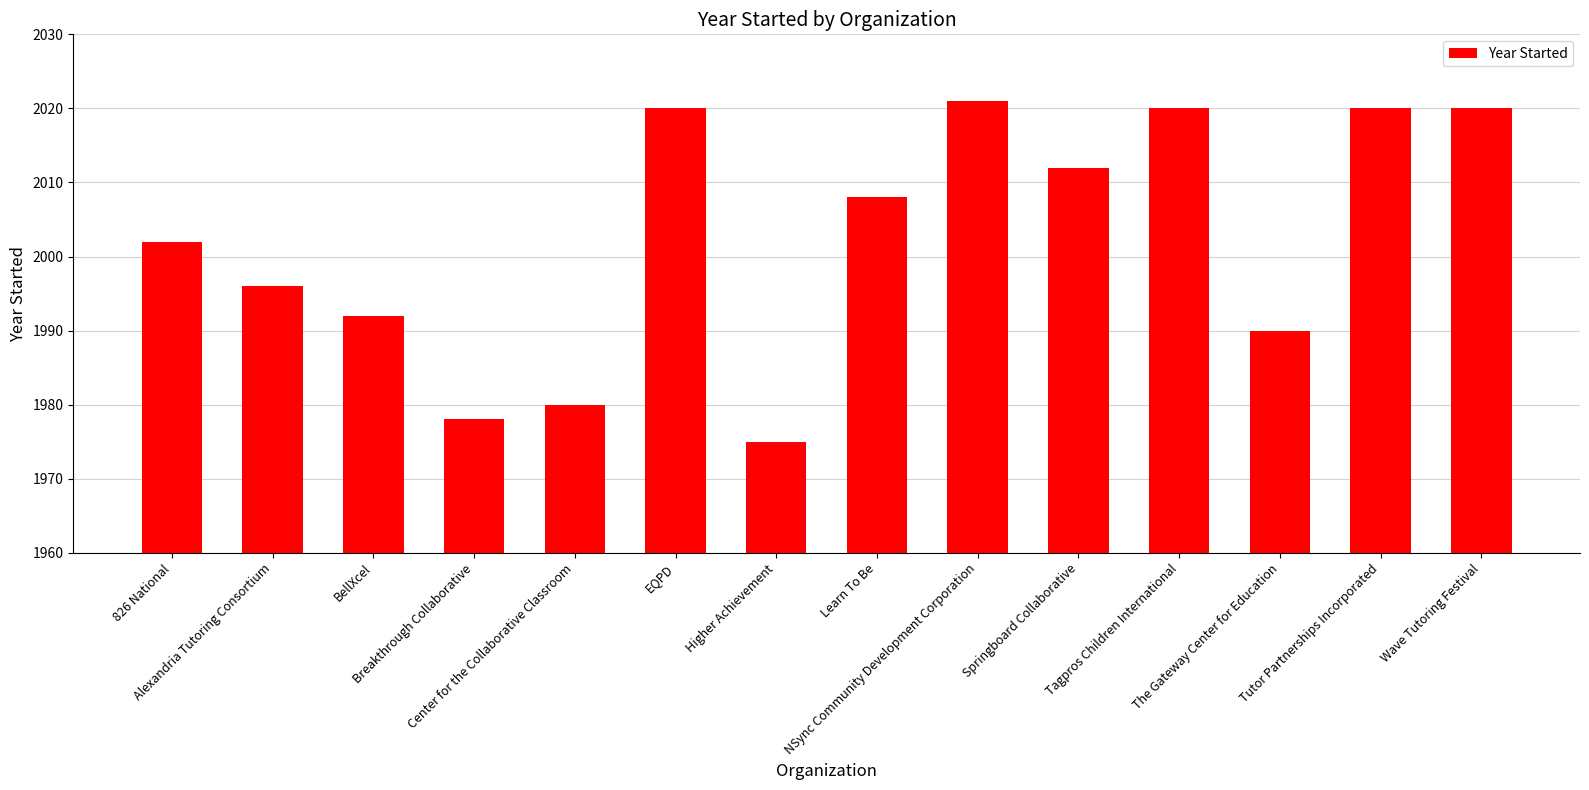

What is the sum of all values?

28034